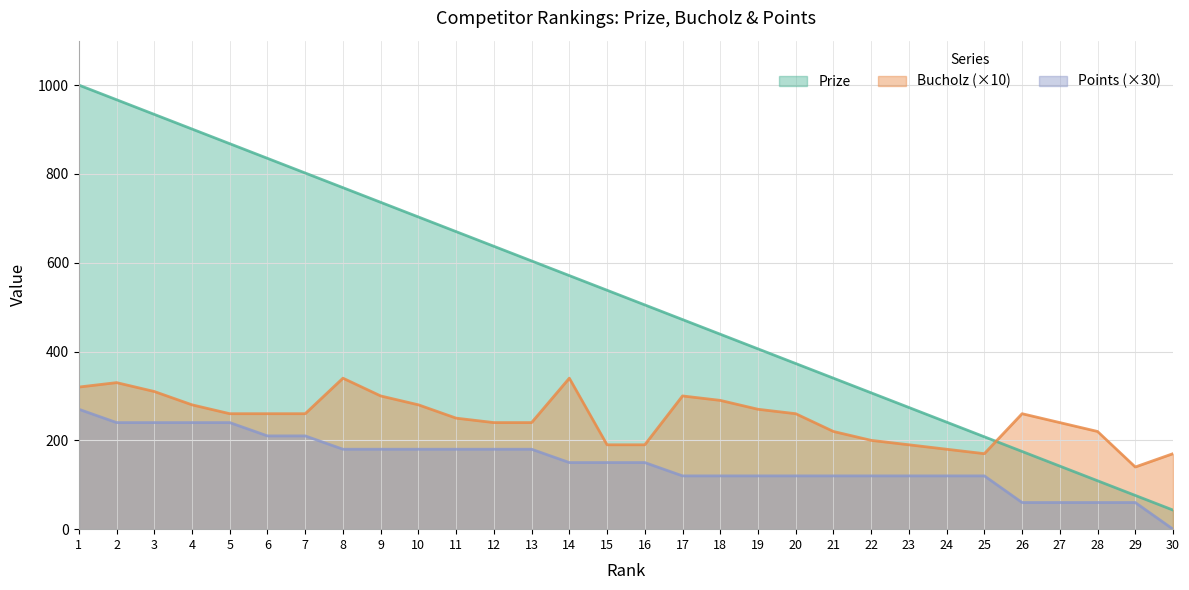

How many data points does each series have?

30